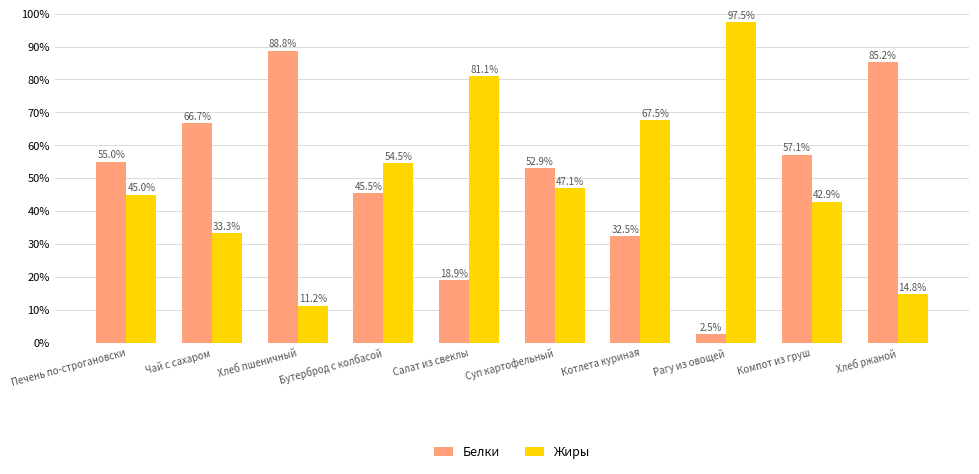

What is the difference between the highest and lowest values at Рагу из овощей?

94.9